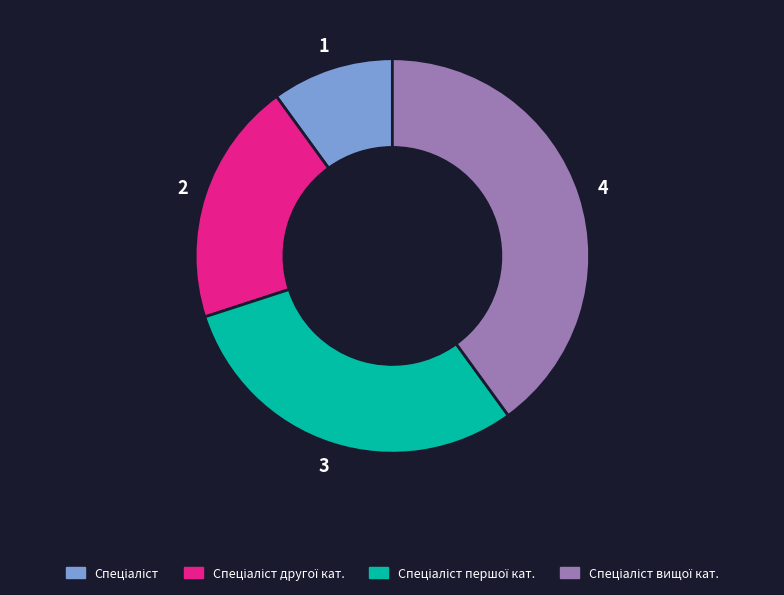

Is there a majority slice in this chart?

No